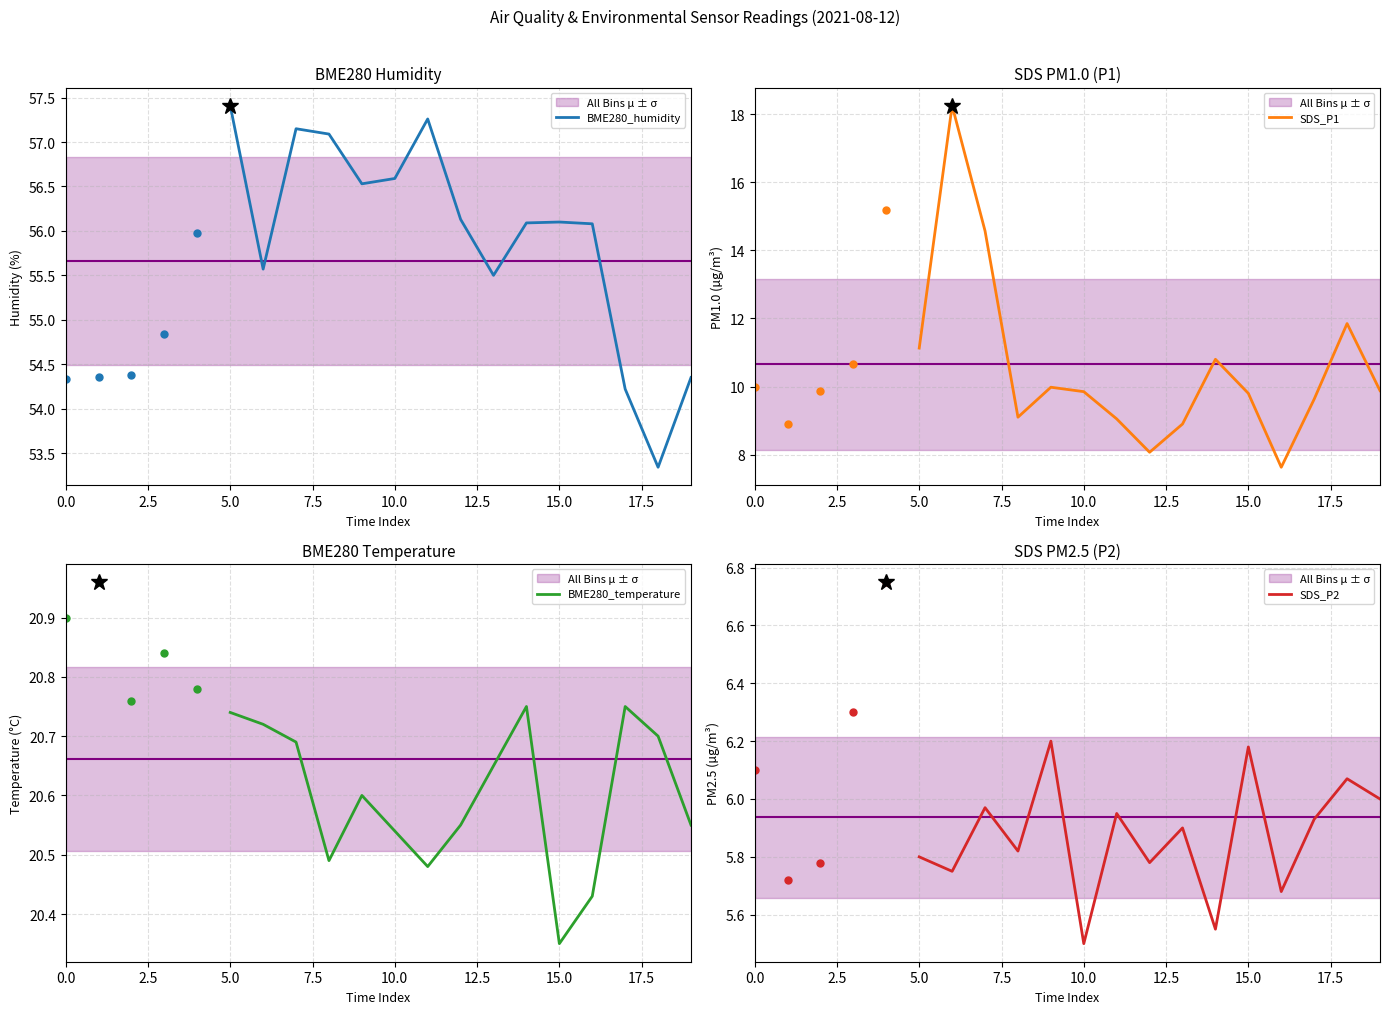

What is the minimum value shown in the chart?

5.5